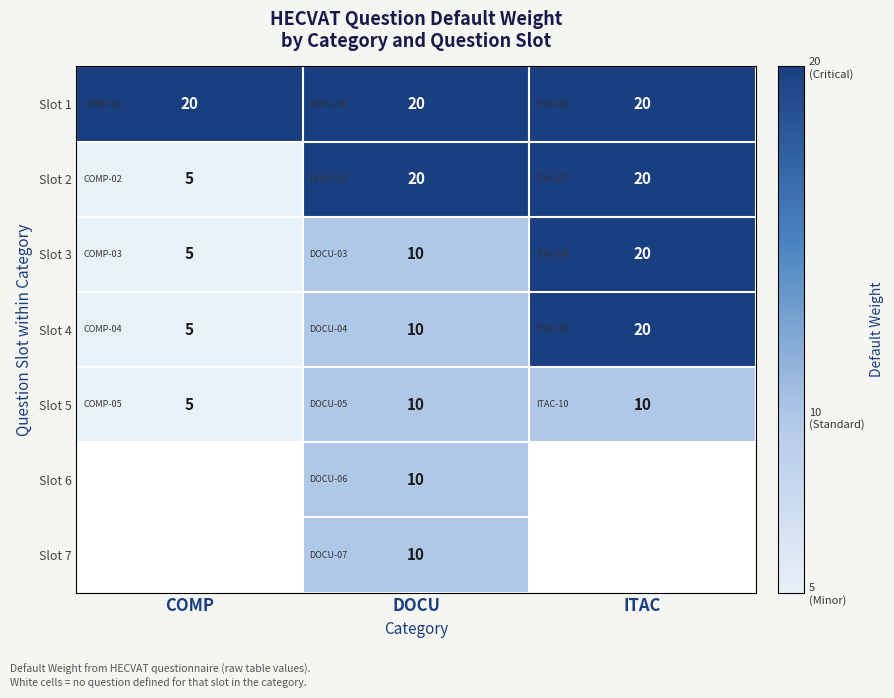

At which label does Slot 3 reach its minimum?

COMP